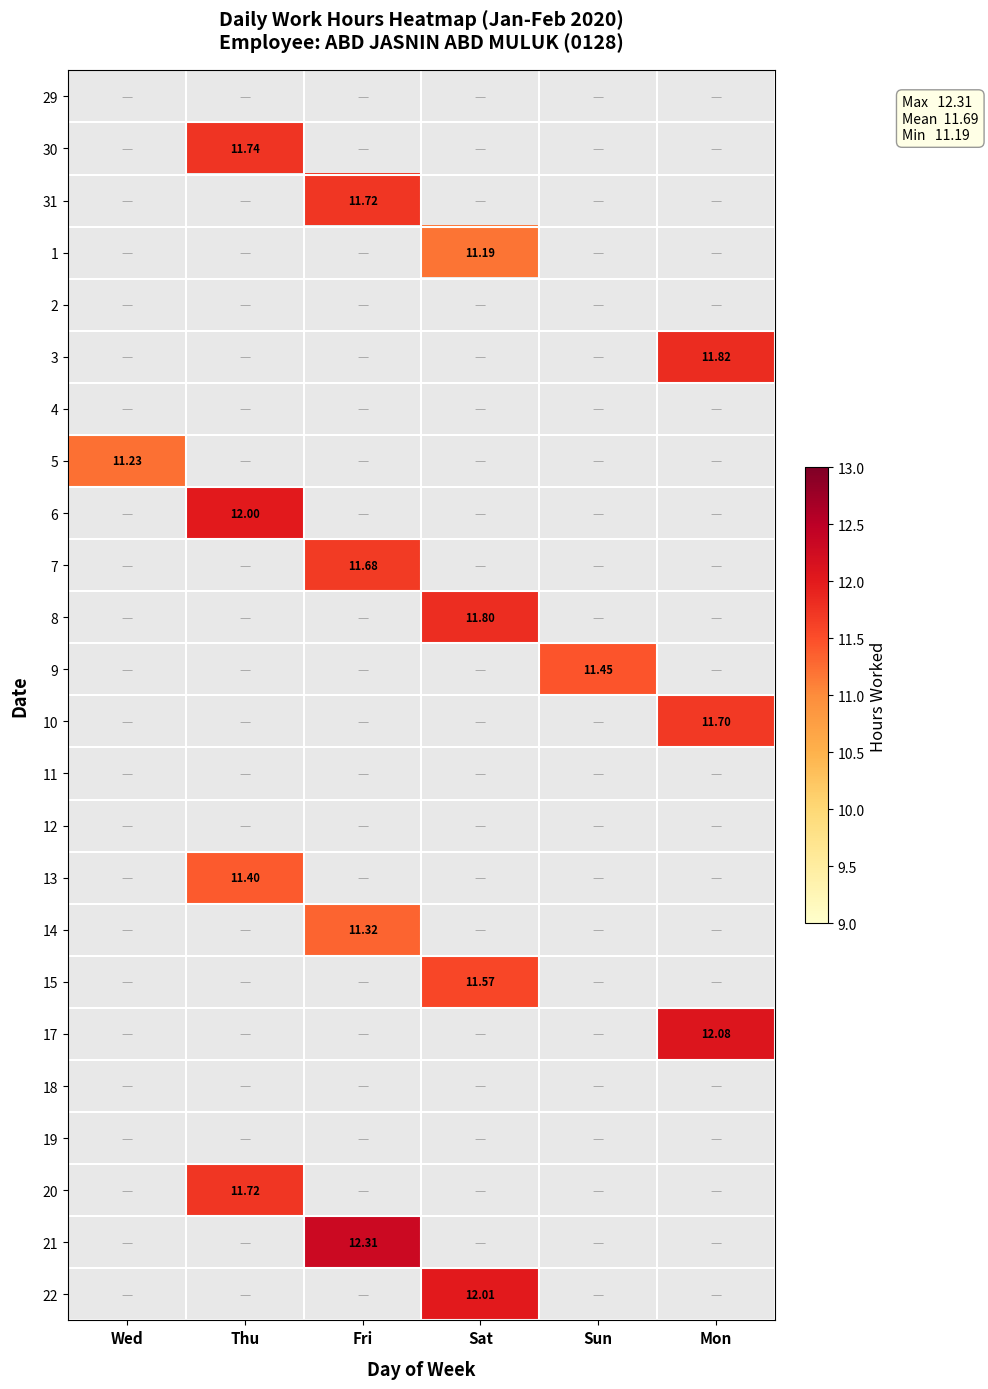

True or false: 18 has a value of 0.0 at Sun.

True